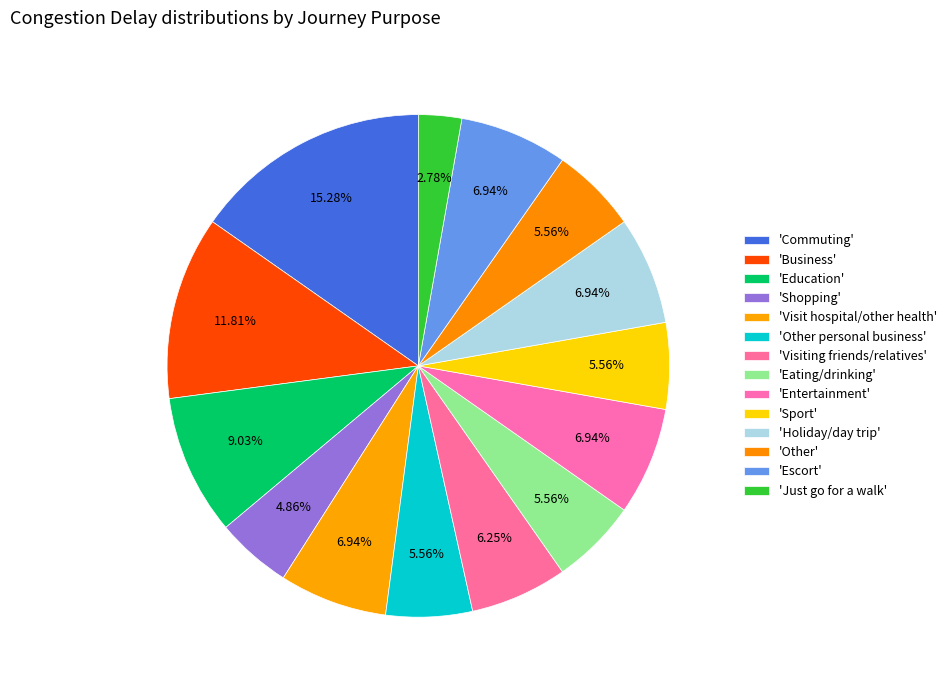

How many segments does this pie chart have?

14